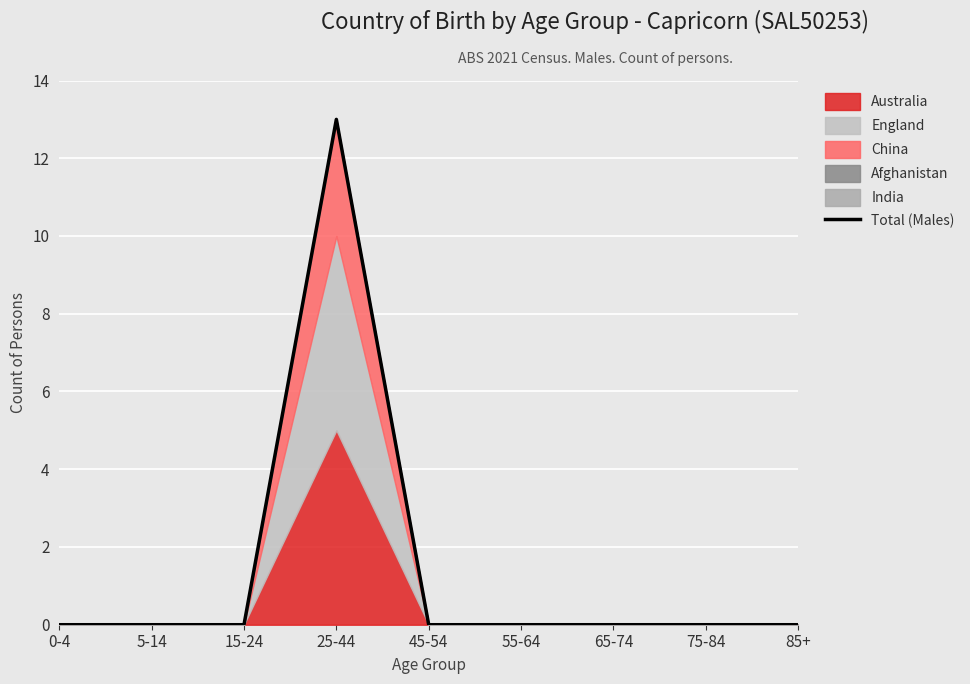

True or false: there are more than 1 points higher than both neighbors.

False